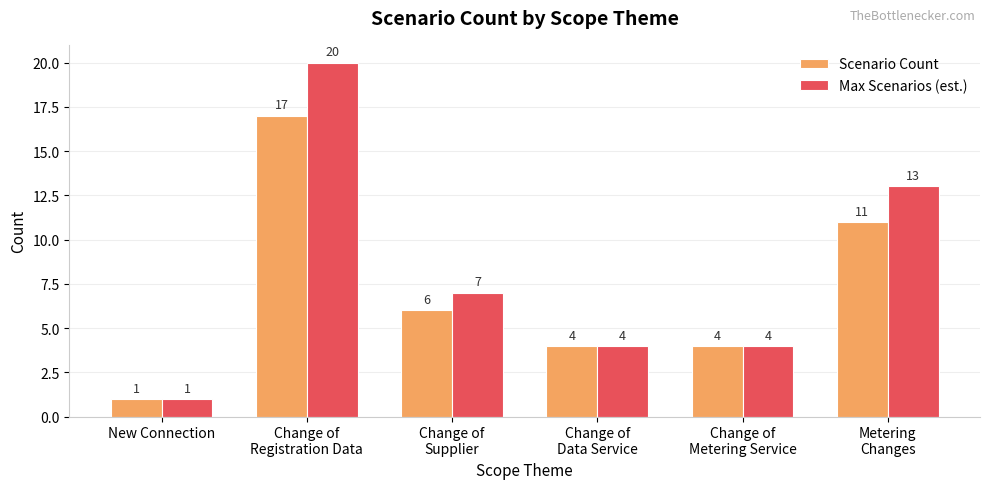

Which series has the largest range (max minus min)?

Max Scenarios (est.)